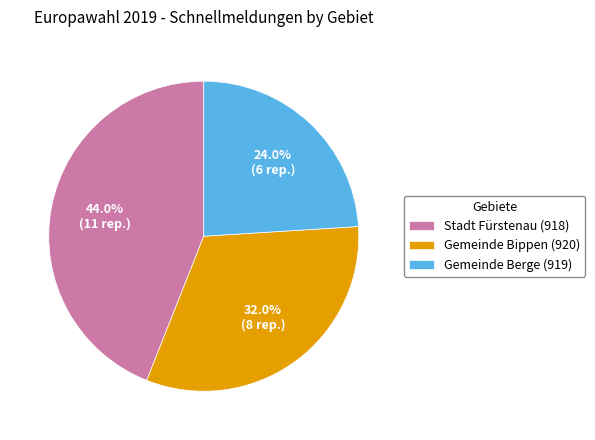

To the nearest percent, what portion does Gemeinde Berge (919) represent?

24%